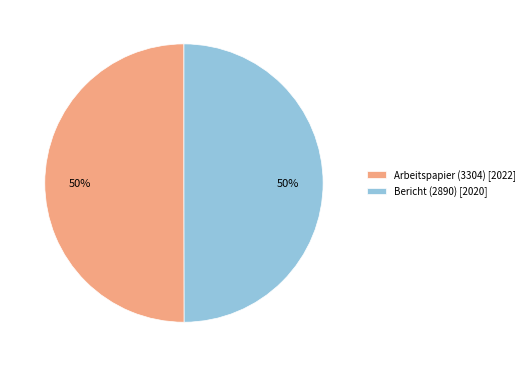

True or false: Arbeitspapier (3304) [2022] accounts for 42% of the total.

False